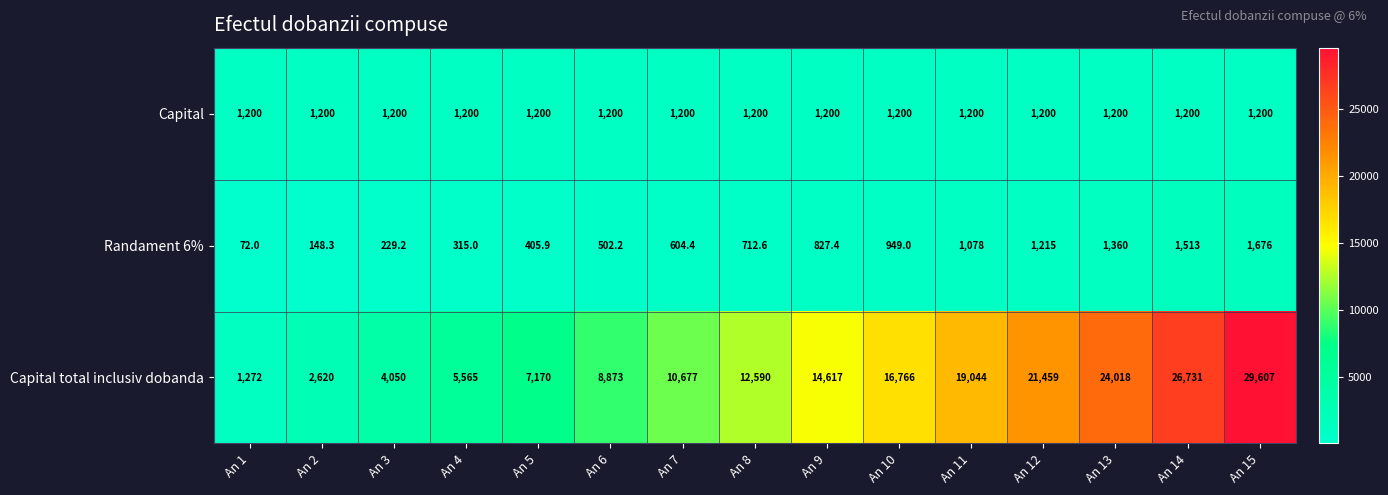

At which category does the chart reach its minimum across all series?

An 1